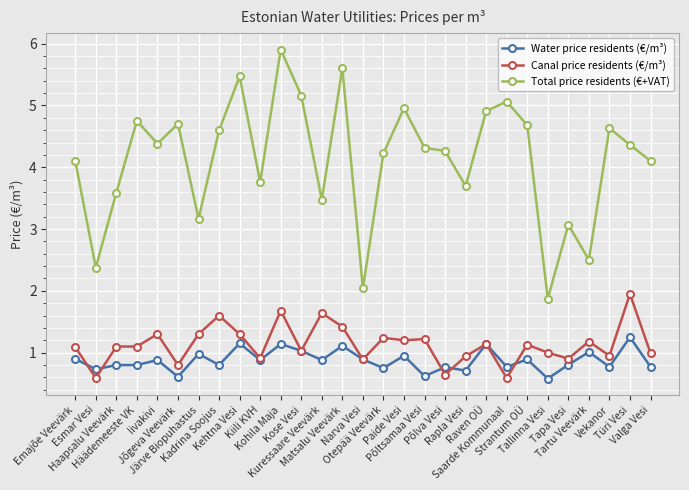

True or false: Total price residents (€+VAT) and Water price residents (€/m³) cross at least once.

False